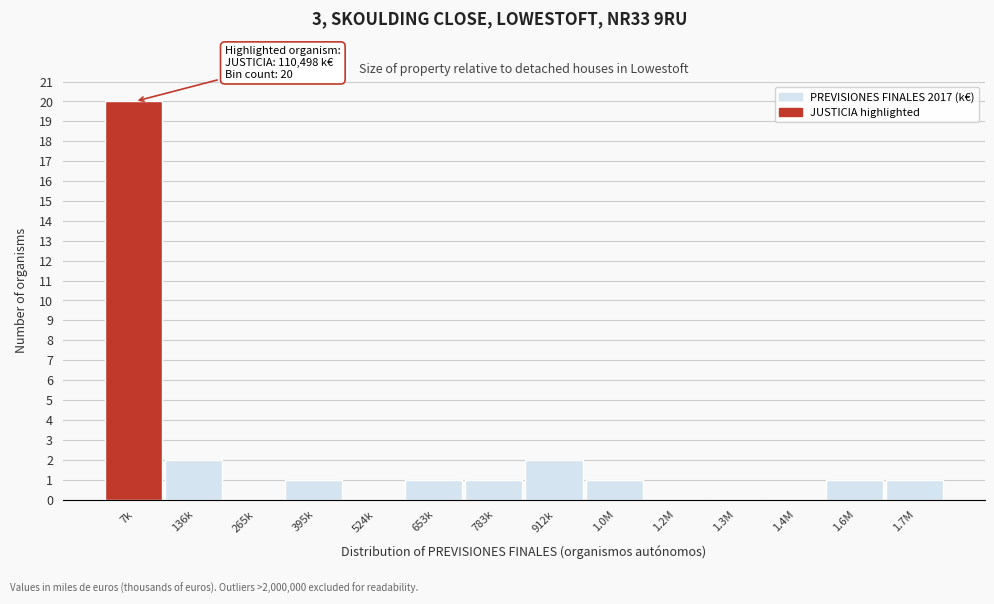

Reading left to right, what are all the values shown in this chart?

7k=20	136k=2	265k=0	395k=1	524k=0	653k=1	783k=1	912k=2	1.0M=1	1.2M=0	1.3M=0	1.4M=0	1.6M=1	1.7M=1